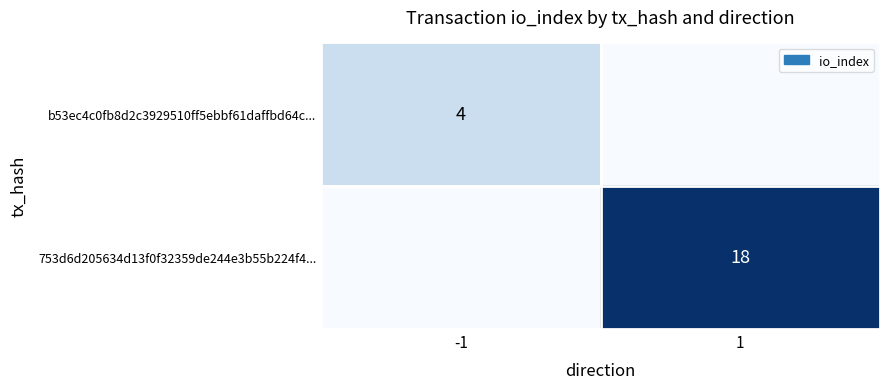

What is the greatest value displayed?

18